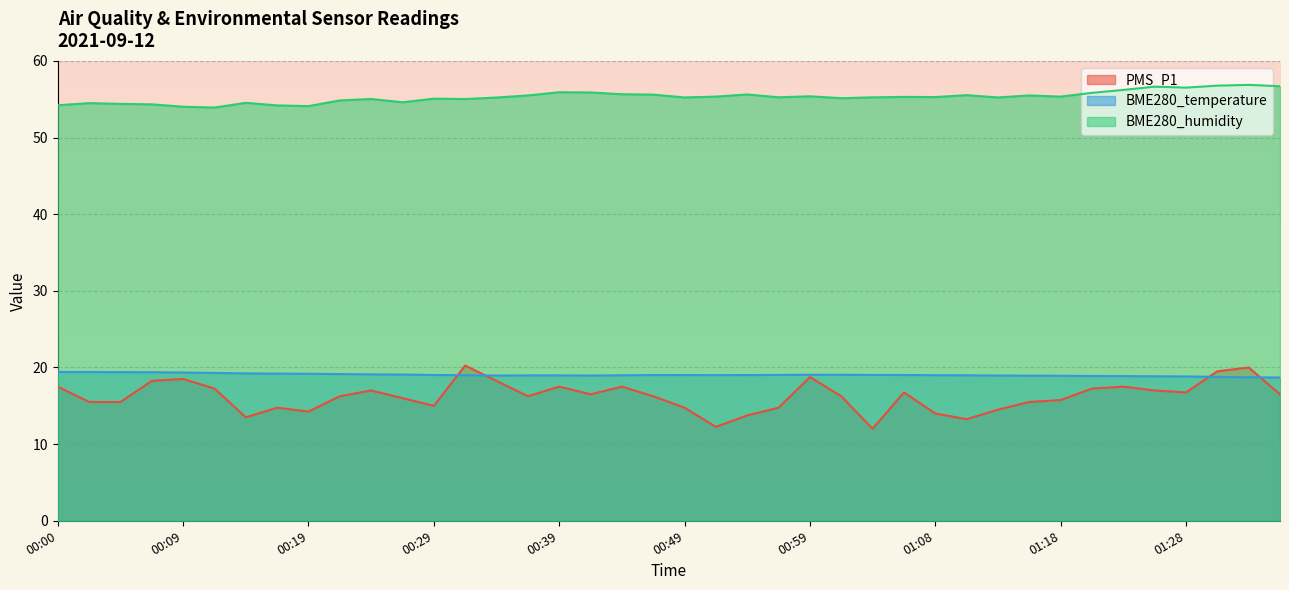

At how many categories does at least one series exceed 13?

40